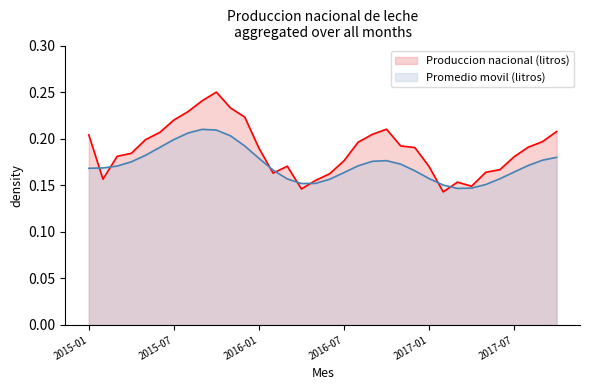

Is it true that the value at 2015-06 is 0.2?

True